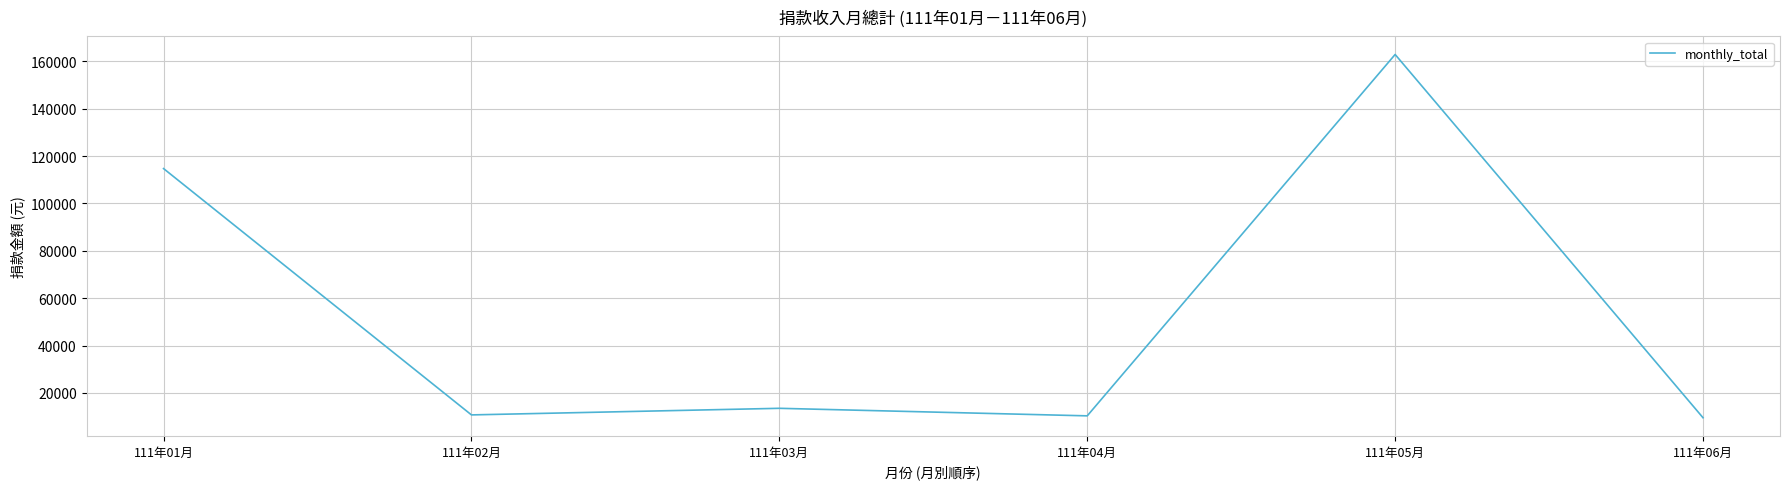

What is the minimum value shown in the chart?

9525